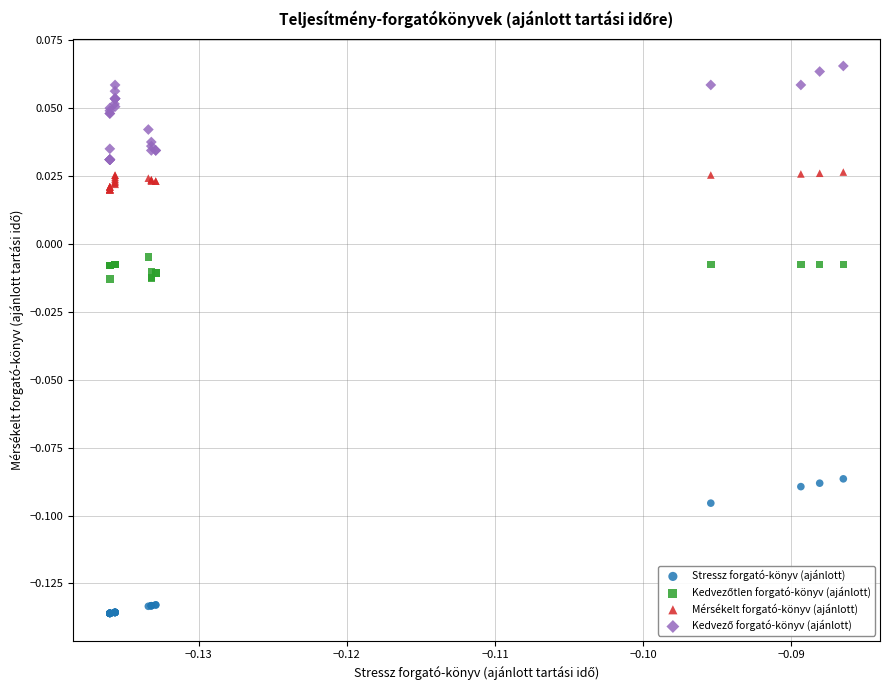

Which series has the widest spread of Y values?

Stressz forgató-könyv (ajánlott)